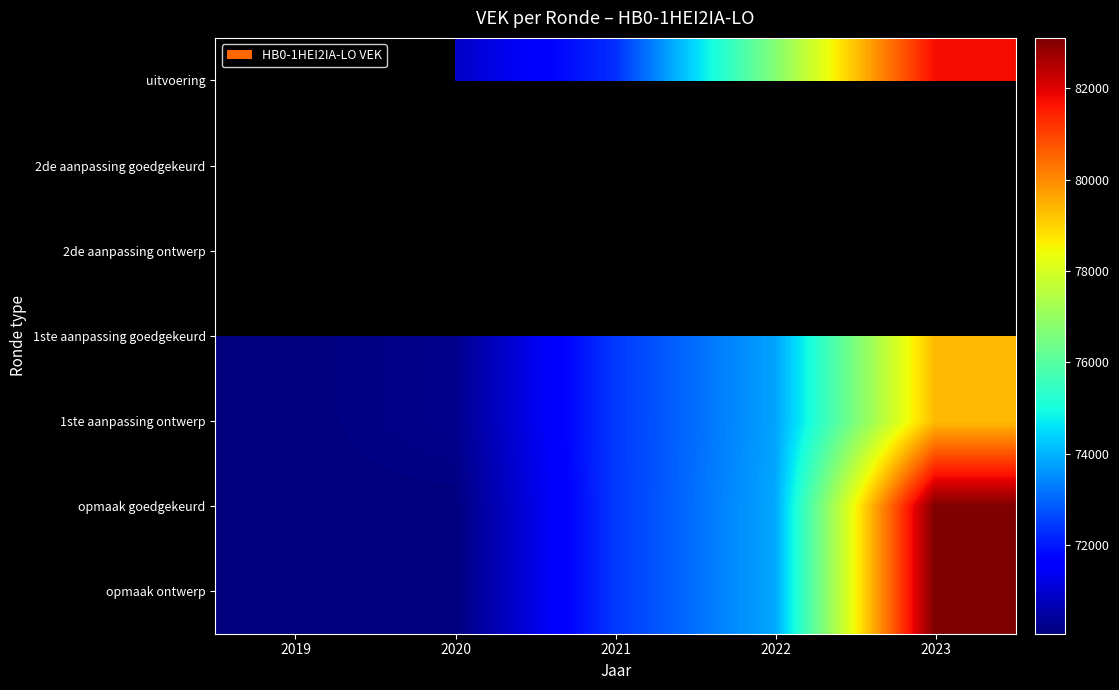

Read the 2de aanpassing ontwerp value at 2022.

73790.0